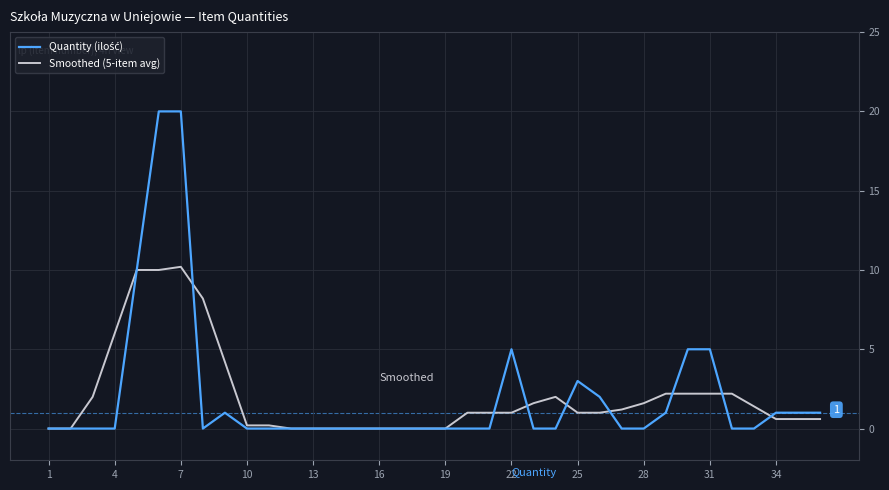

What is the highest value of the Smoothed (5-item avg) series?

10.2